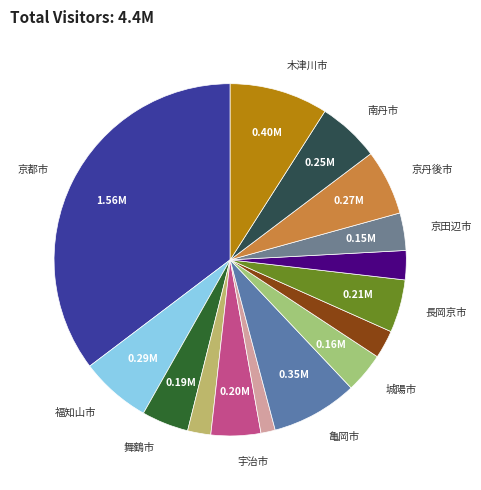

How many segments does this pie chart have?

15